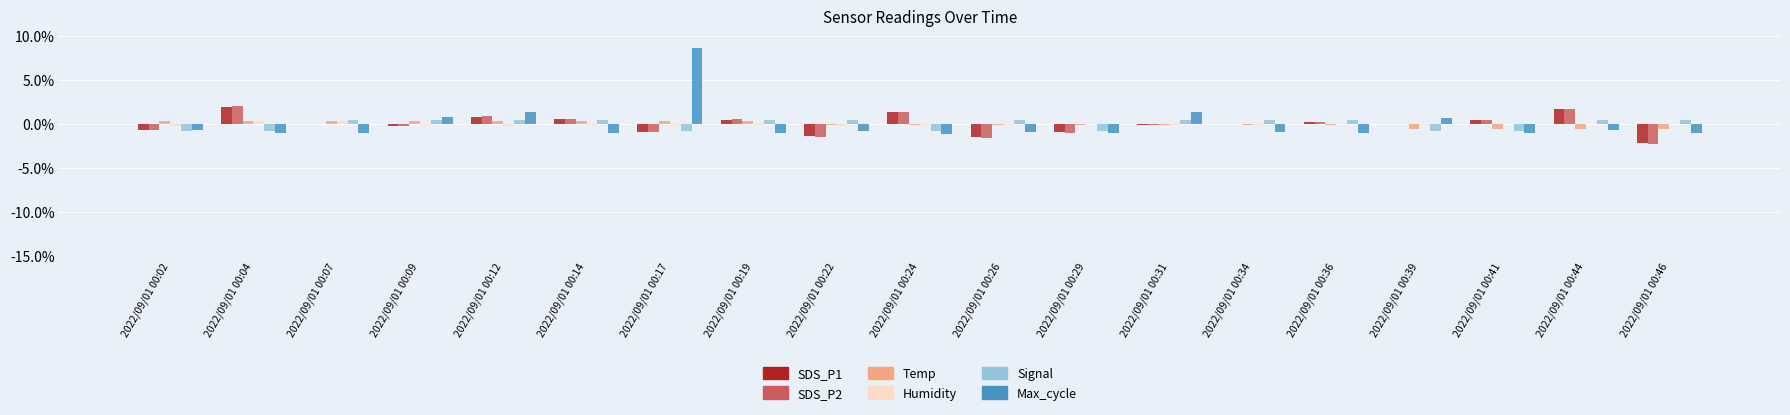

Reading left to right, transcribe all the data shown in this chart.

SDS_P1: -0.0	0.0	0.0	-0.0	0.0	0.0	-0.0	0.0	-0.0	0.0	-0.0	-0.0	-0.0	-0.0	0.0	-0.0	0.0	0.0	-0.0
SDS_P2: -0.0	0.0	0.0	-0.0	0.0	0.0	-0.0	0.0	-0.0	0.0	-0.0	-0.0	-0.0	-0.0	0.0	-0.0	0.0	0.0	-0.0
Temp: 0.0	0.0	0.0	0.0	0.0	0.0	0.0	0.0	-0.0	-0.0	-0.0	-0.0	-0.0	-0.0	-0.0	-0.0	-0.0	-0.0	-0.0
Humidity: -0.0	0.0	0.0	-0.0	-0.0	-0.0	-0.0	-0.0	-0.0	-0.0	-0.0	0.0	-0.0	-0.0	0.0	-0.0	0.0	0.0	0.0
Signal: -0.0	-0.0	0.0	0.0	0.0	0.0	-0.0	0.0	0.0	-0.0	0.0	-0.0	0.0	0.0	0.0	-0.0	-0.0	0.0	0.0
Max_cycle: -0.0	-0.0	-0.0	0.0	0.0	-0.0	0.1	-0.0	-0.0	-0.0	-0.0	-0.0	0.0	-0.0	-0.0	0.0	-0.0	-0.0	-0.0